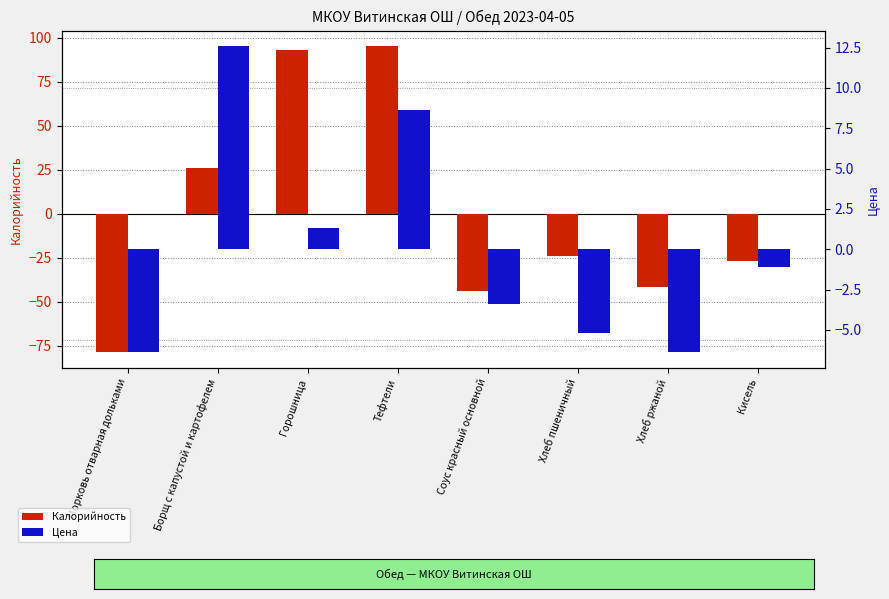

At how many categories does at least one series exceed 69?

2